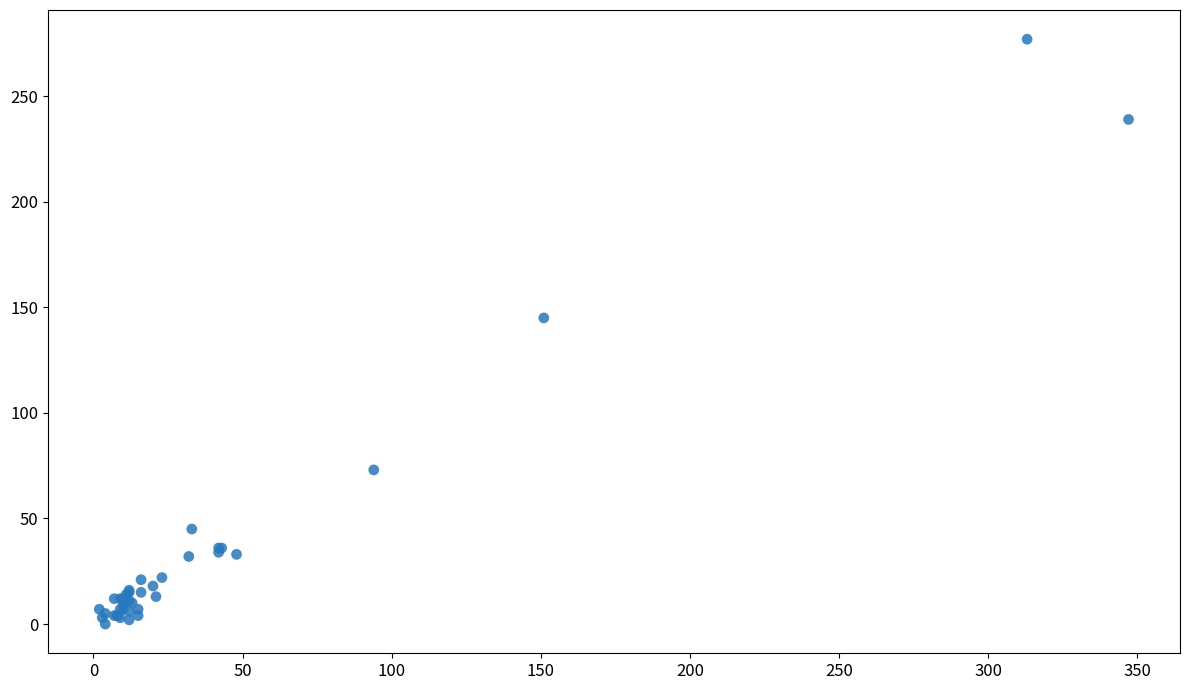

What Y value in the scatter plot is closest to 138?

145